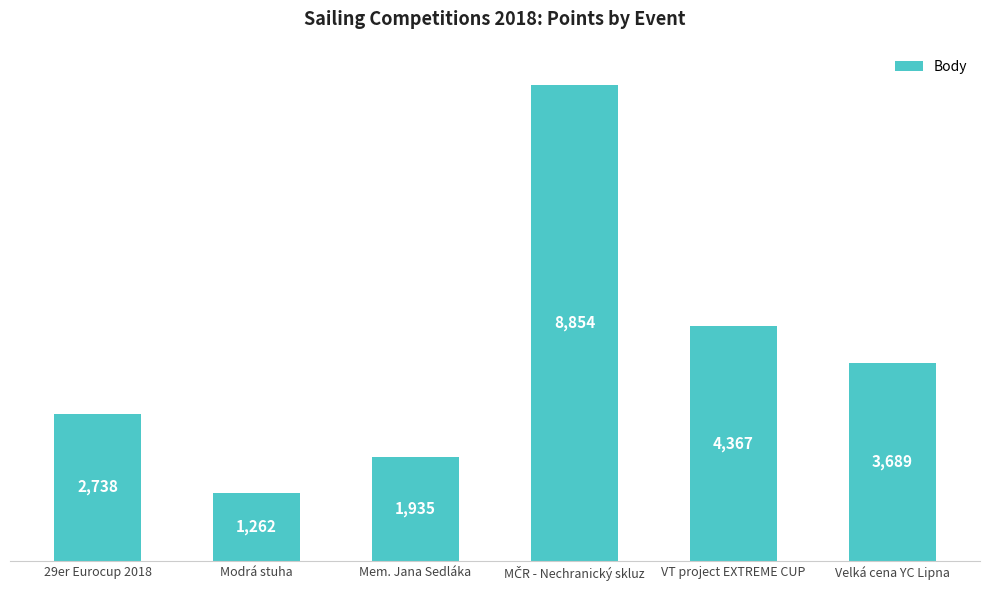

Reading left to right, list all the values displayed in this chart.

2738	1262	1935	8854	4367	3689